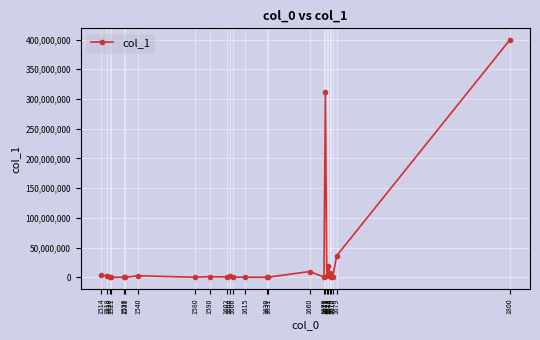

Which category has the highest value across all series?

1800